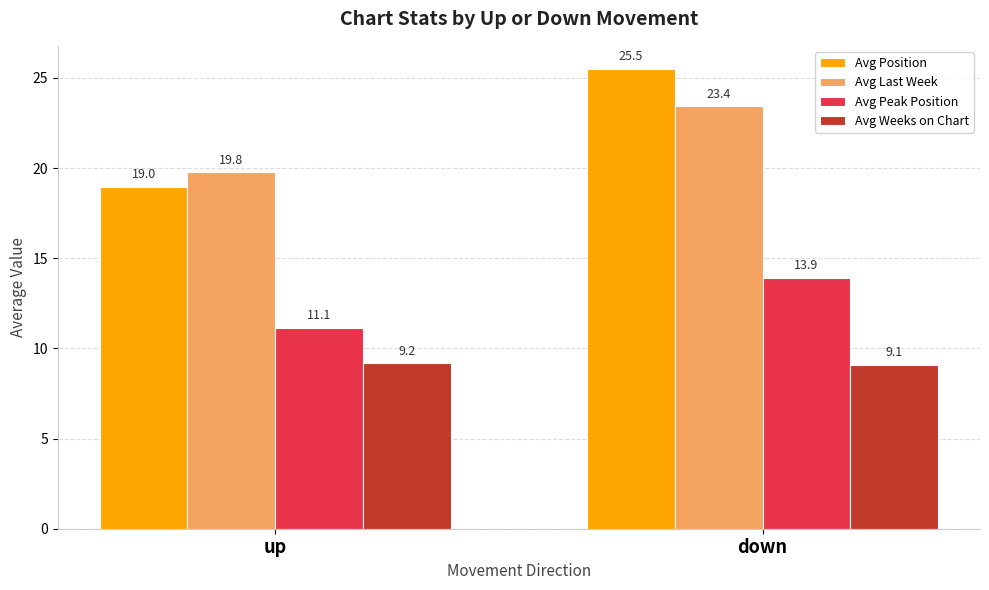

What are all the series names shown in the legend?

Avg Position, Avg Last Week, Avg Peak Position, Avg Weeks on Chart